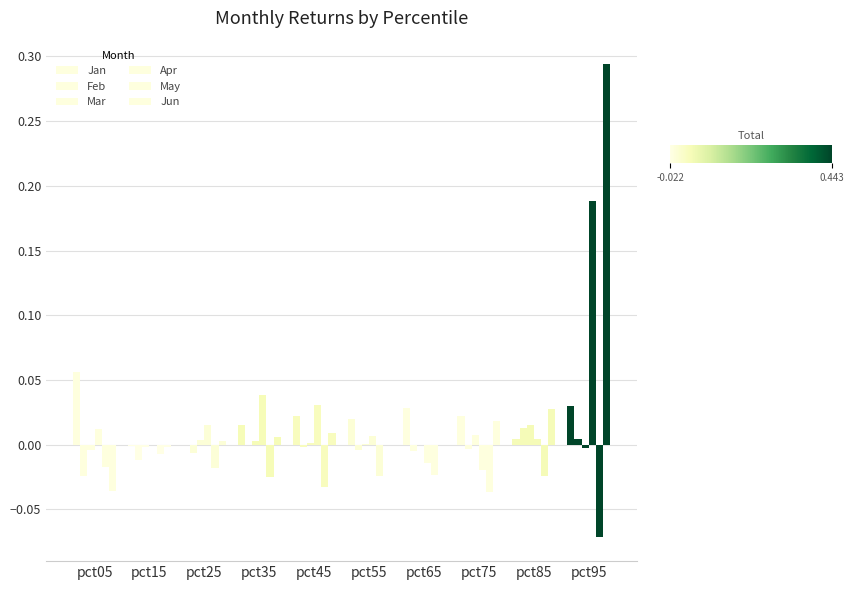

How many groups of bars are there?

10